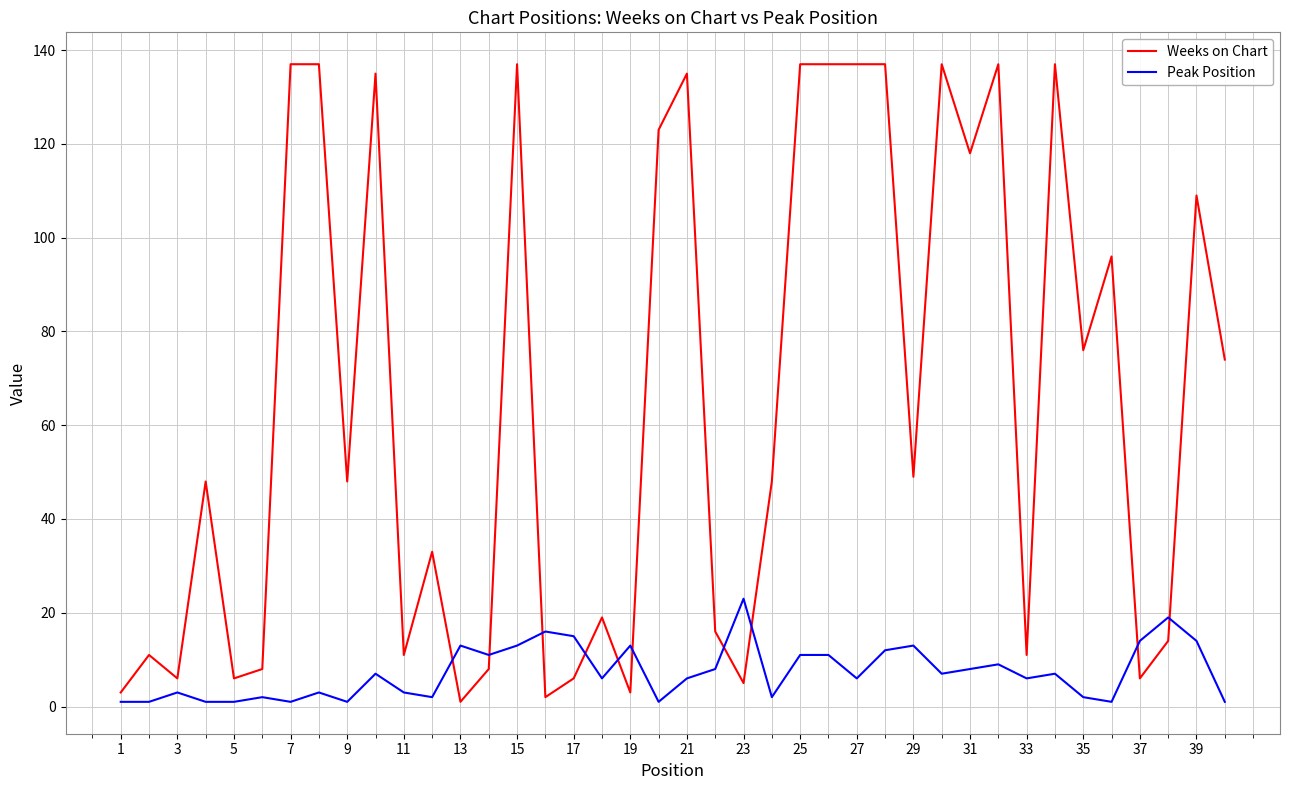

How many times do Peak Position and Weeks on Chart cross each other?

10